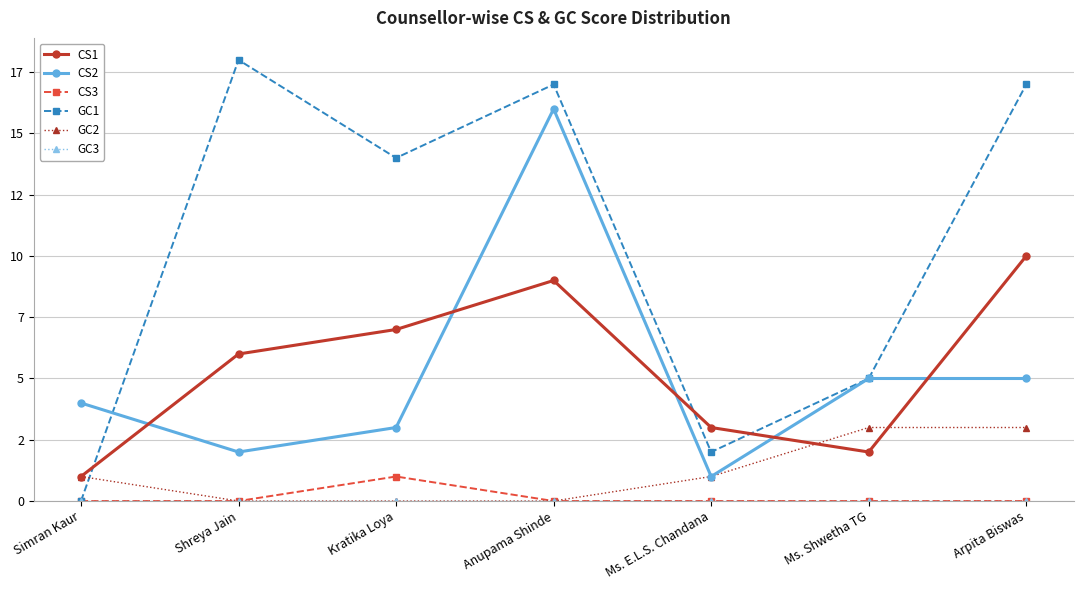

True or false: CS3 and GC3 intersect in this chart.

False